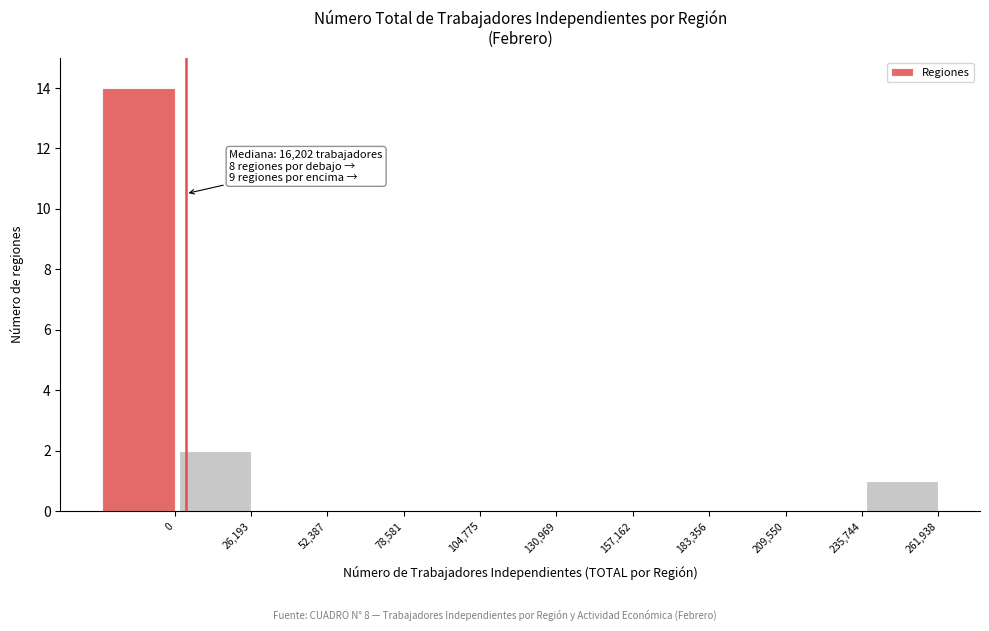

Reading right to left, transcribe all the data shown in this chart.

261,938=1	235,744=0	209,550=0	183,356=0	157,162=0	130,969=0	104,775=0	78,581=0	52,387=0	26,193=2	0=14